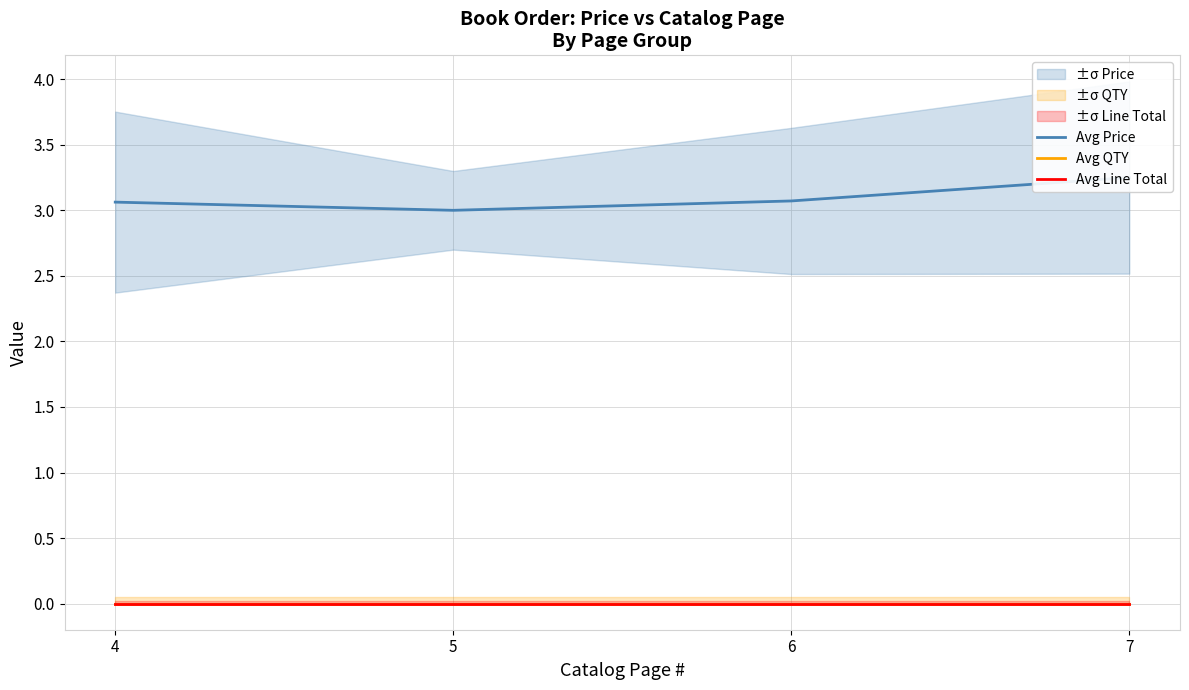

True or false: Avg Line Total and Avg QTY cross at least once.

False